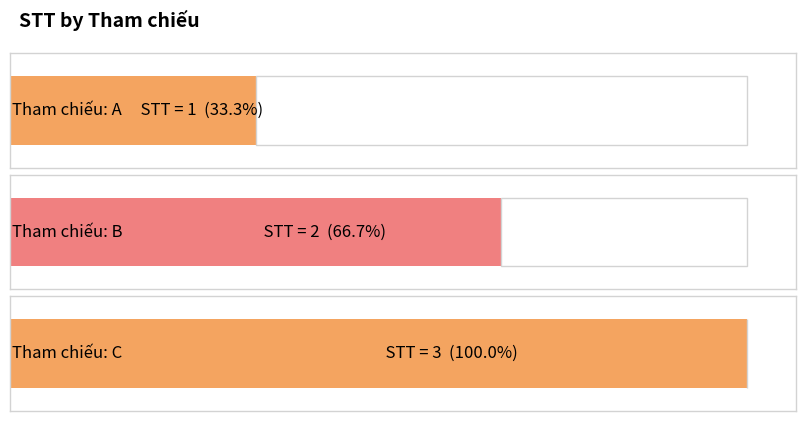

Reading right to left, transcribe all the data shown in this chart.

C=3	B=2	A=1